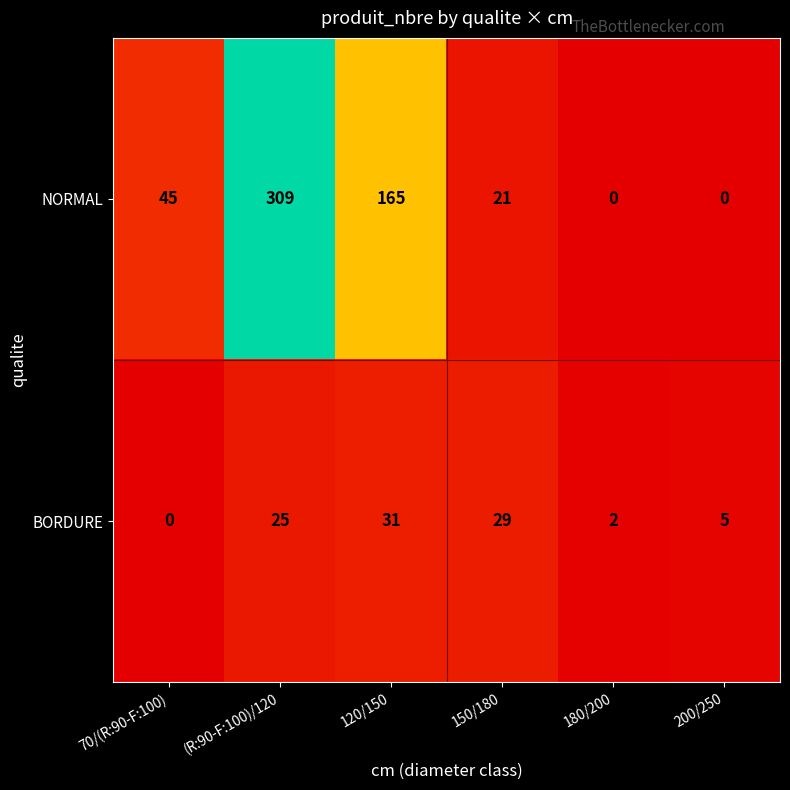

Rank the series by their maximum value, from highest to lowest.

NORMAL, BORDURE